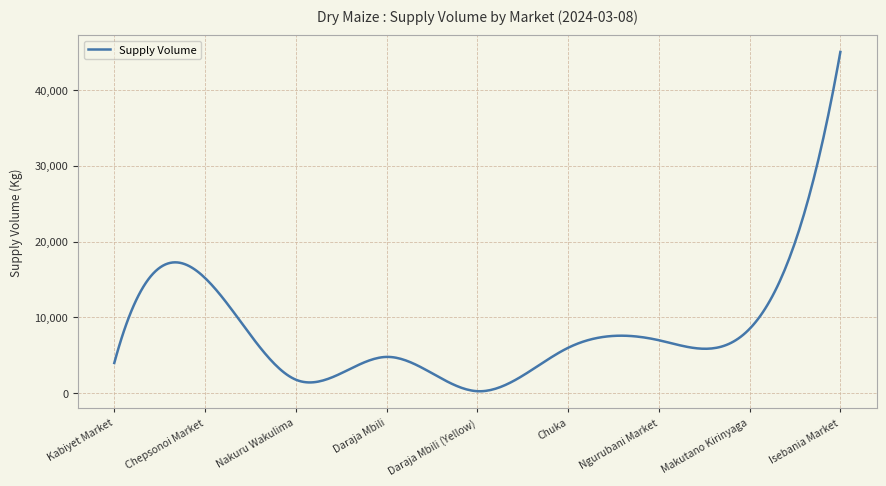

What is the maximum value shown in the chart?

45000.0